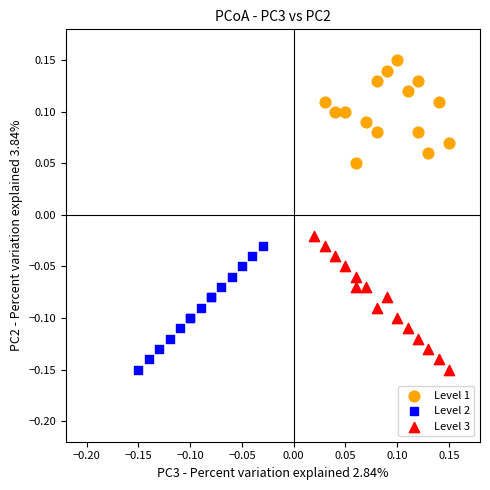

Which series contains the highest Y value?

Level 1